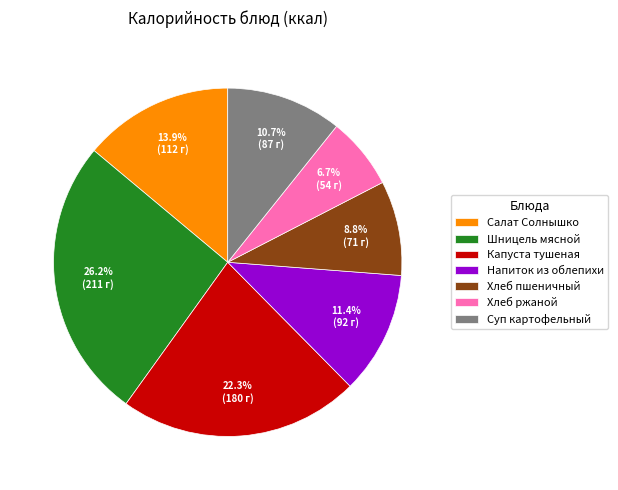

Does Салат Солнышко represent more than half of the total?

No